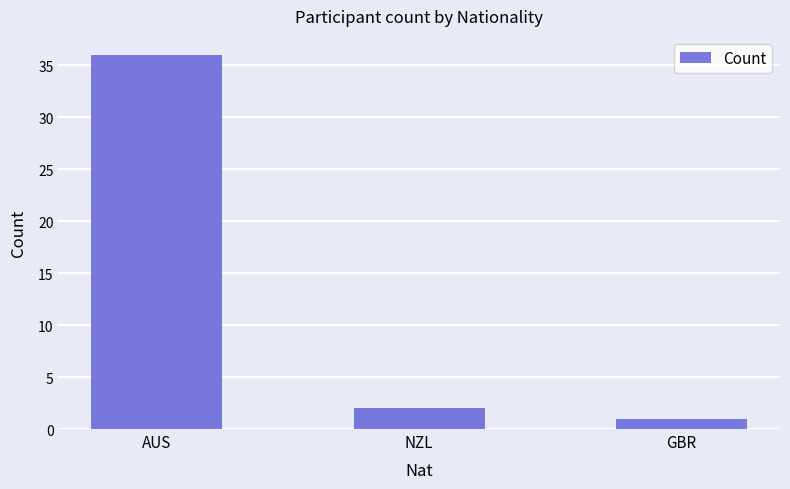

What is the greatest value displayed?

36